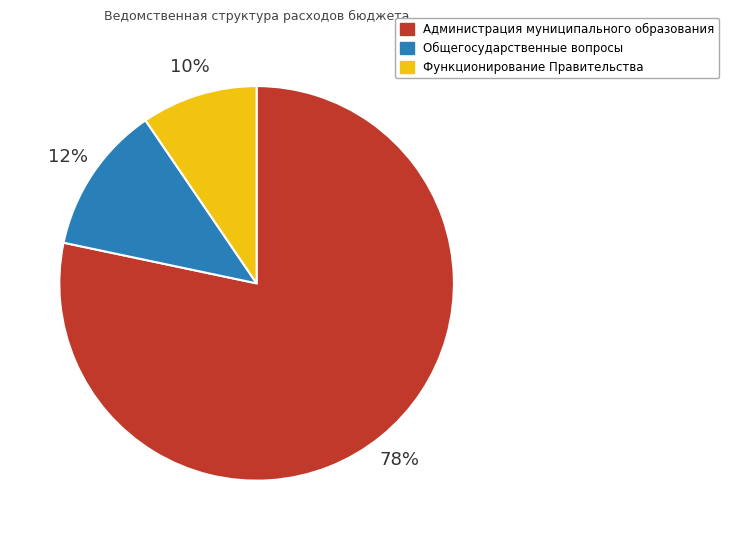

Does Администрация муниципального образования account for over 50% of the chart?

Yes